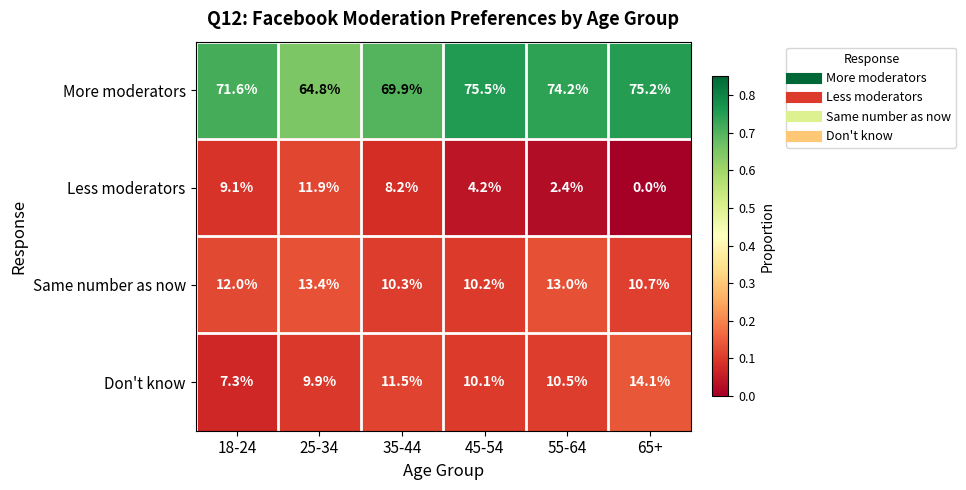

What is the total value across all series at 18-24?

100.0